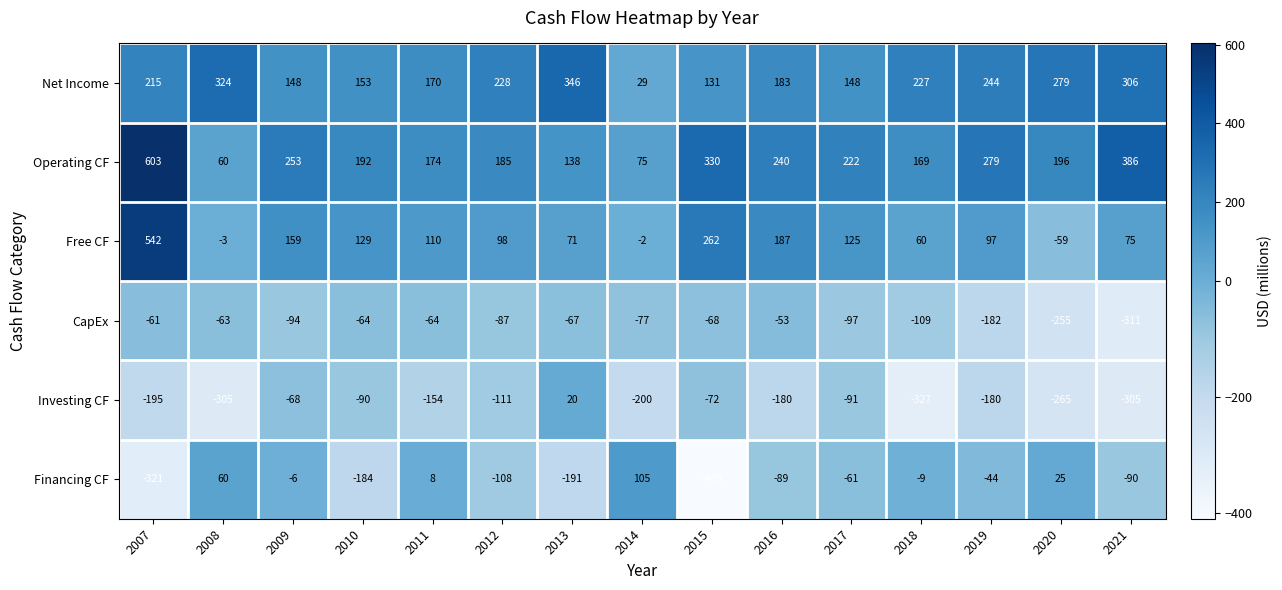

What is the difference between the highest and lowest values at 2007?

924